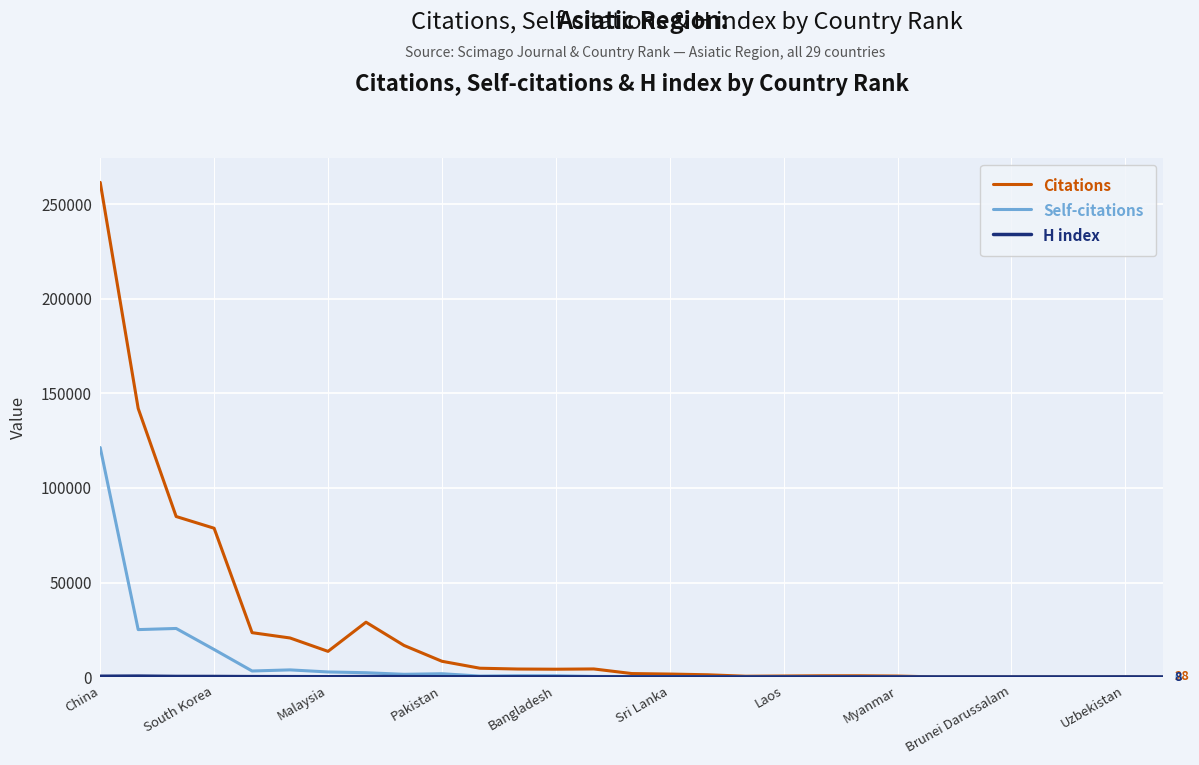

Which series has the widest spread of values?

Citations